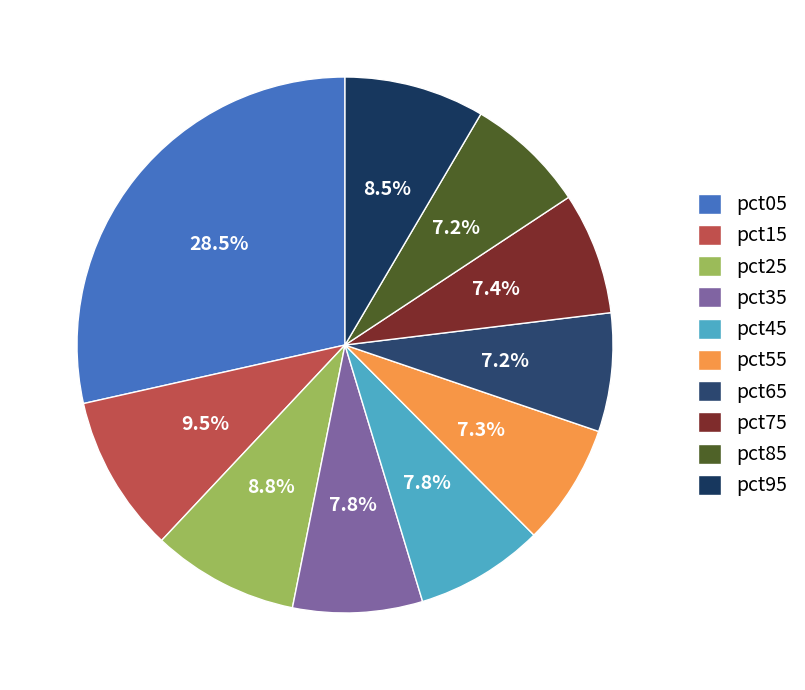

Does pct95 account for over 50% of the chart?

No